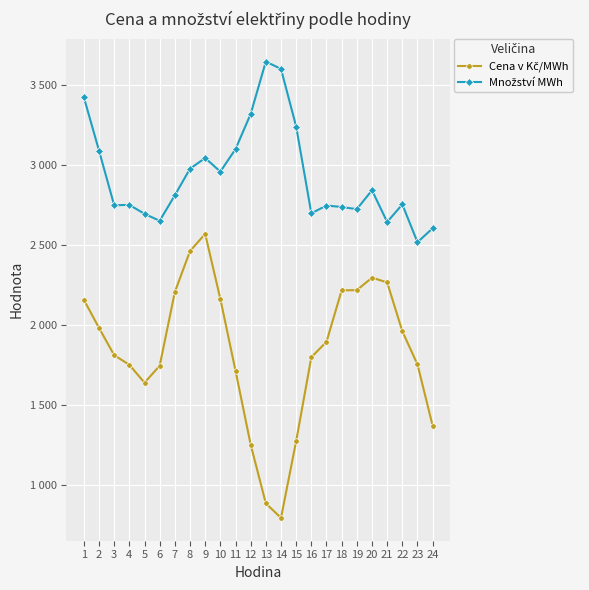

How many series are shown in this chart?

2